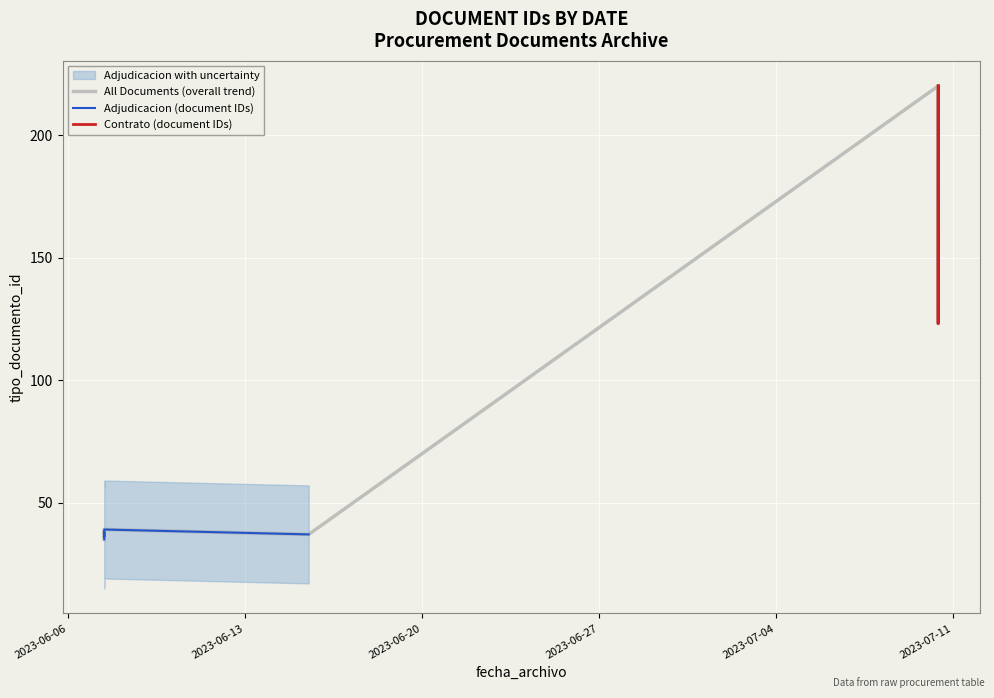

How many points are higher than both their immediate neighbors (excluding endpoints)?

2